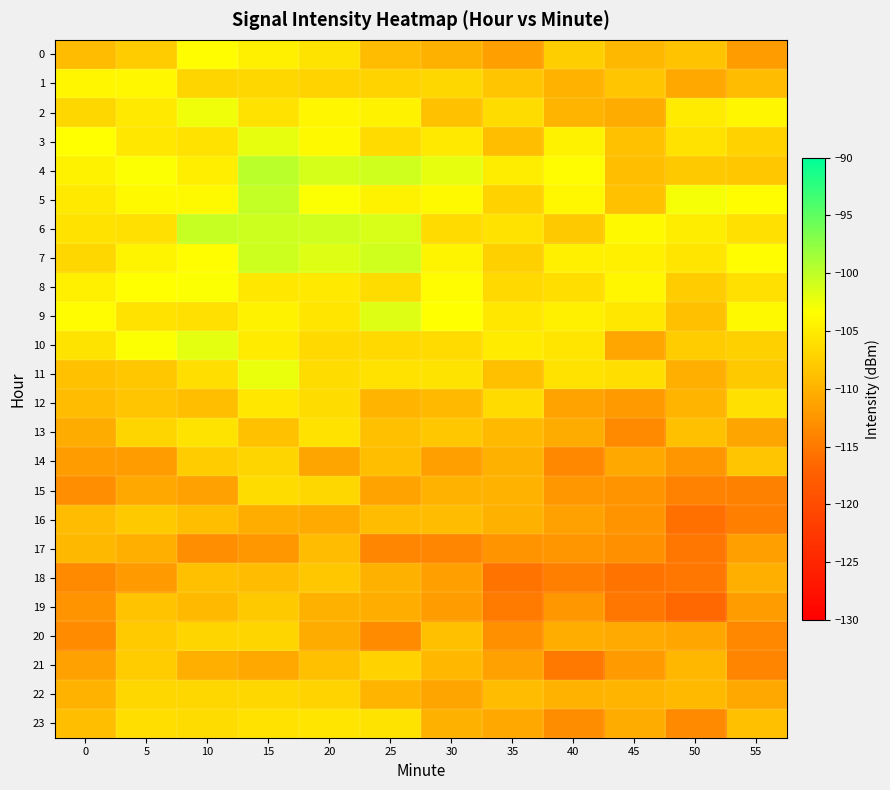

At which category is the sum across all series the highest?

15